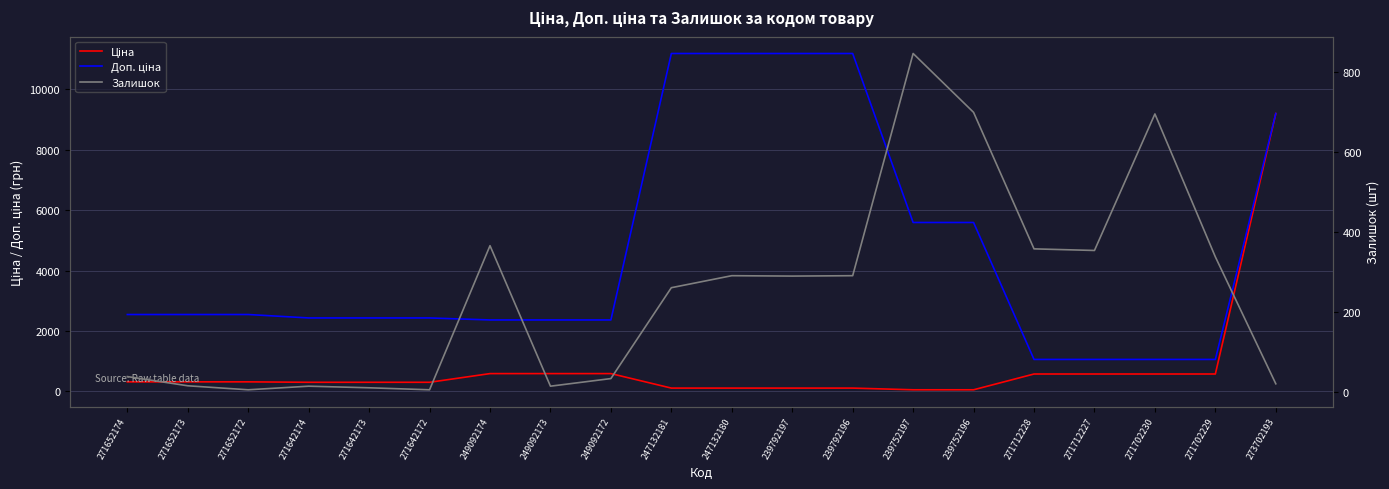

Which label corresponds to the largest value in the chart?

247132181